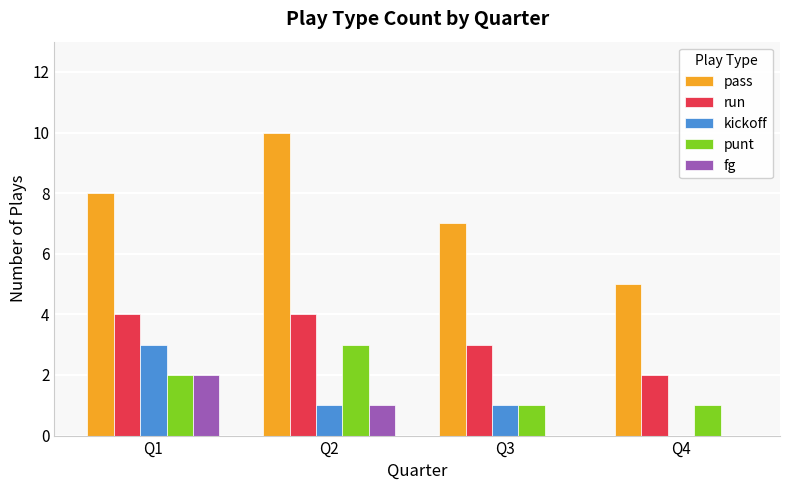

Which category has the highest value in the pass series?

Q2